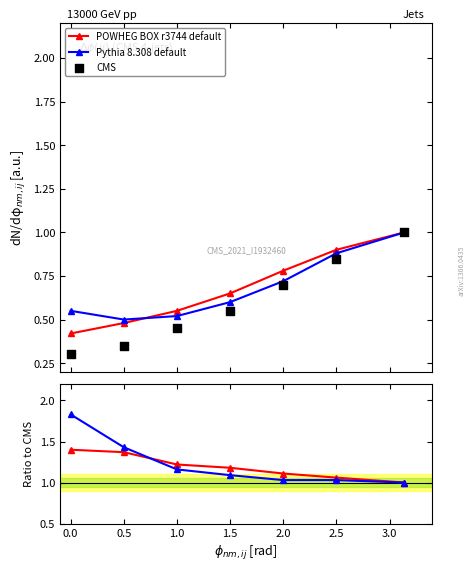

Which series has the largest Y range (max minus min)?

Pythia 8.308 default